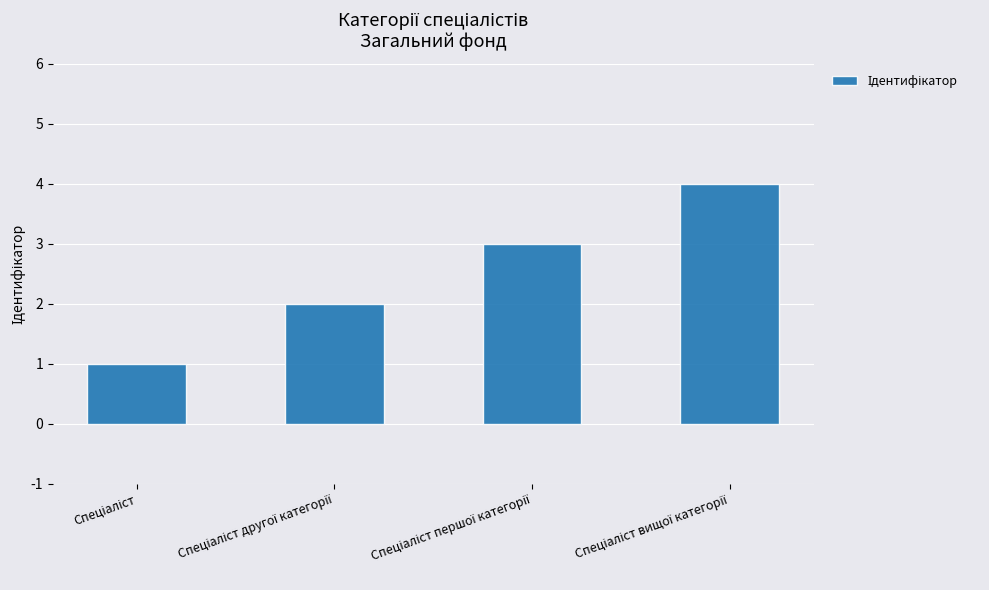

What is the difference between the maximum and minimum values?

3